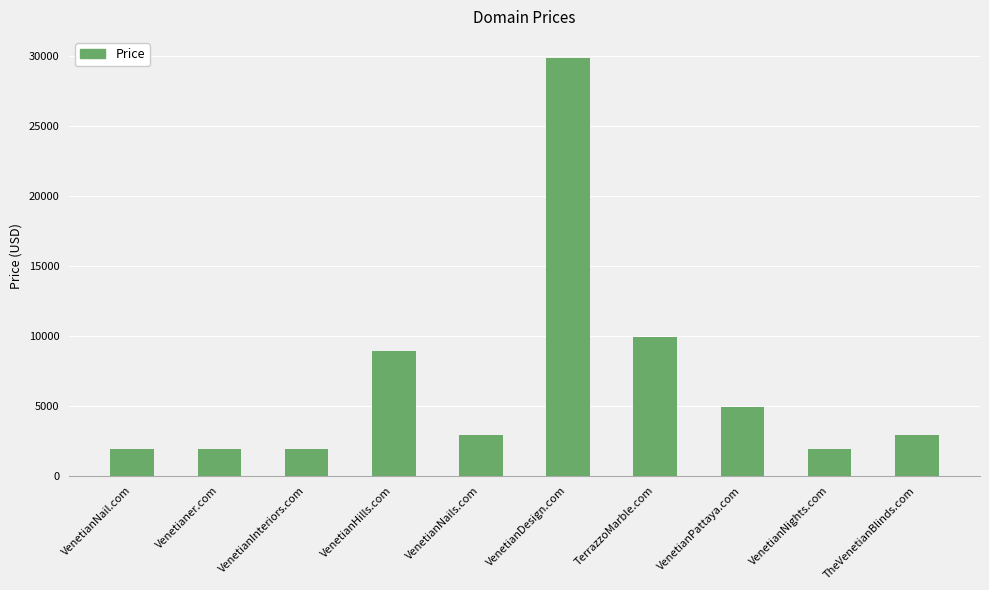

How many categories are shown in the chart?

10